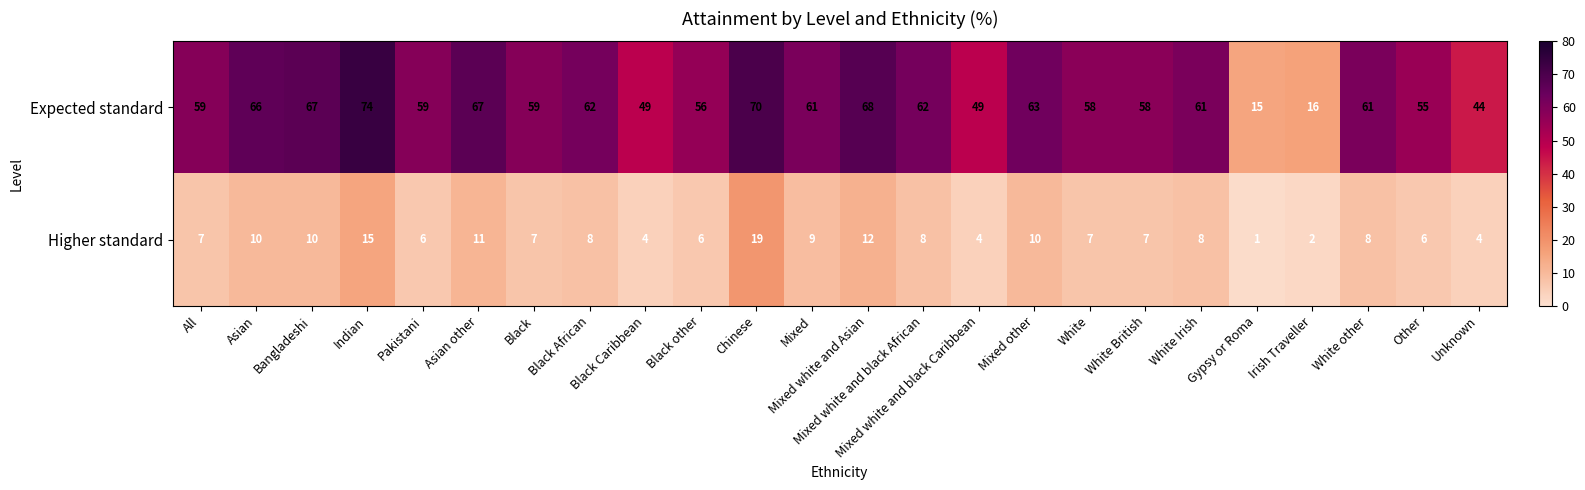

What is the maximum value shown in the chart?

74